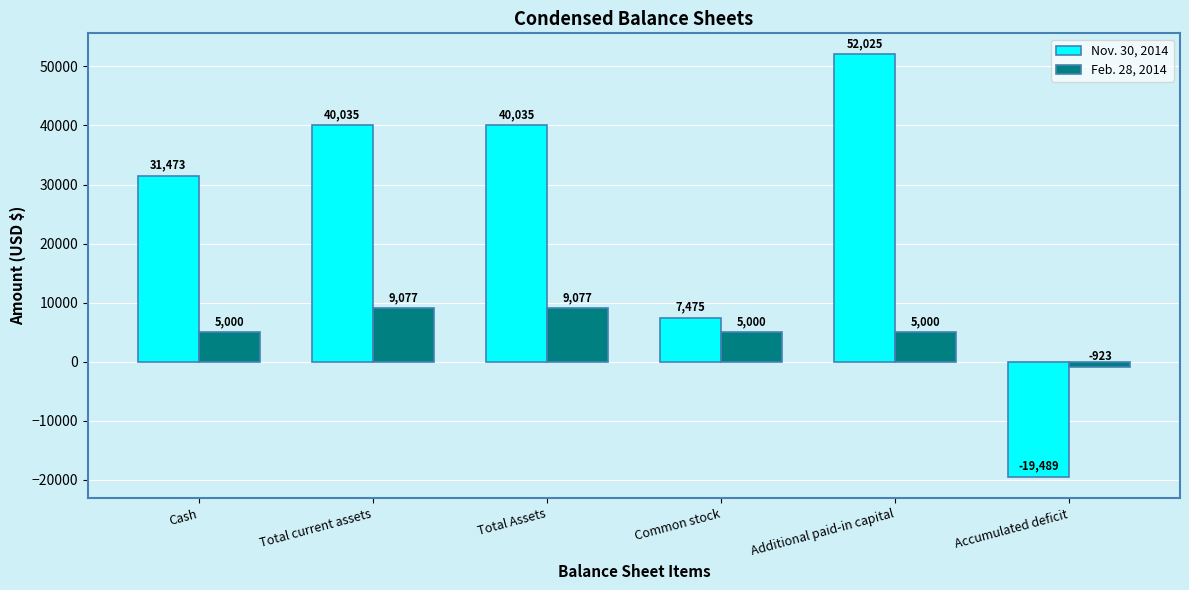

What is the difference between the highest and lowest values at Cash?

26473